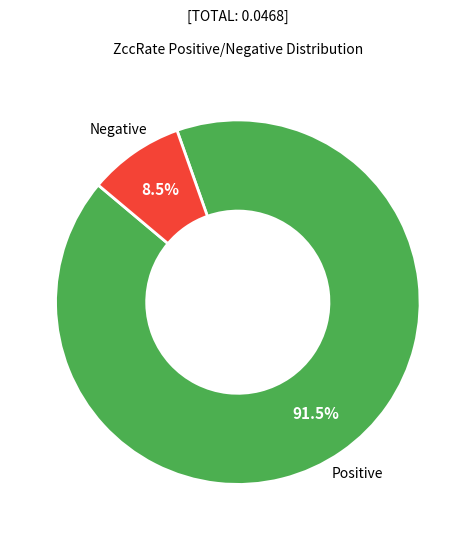

Is Negative the majority of the pie?

No